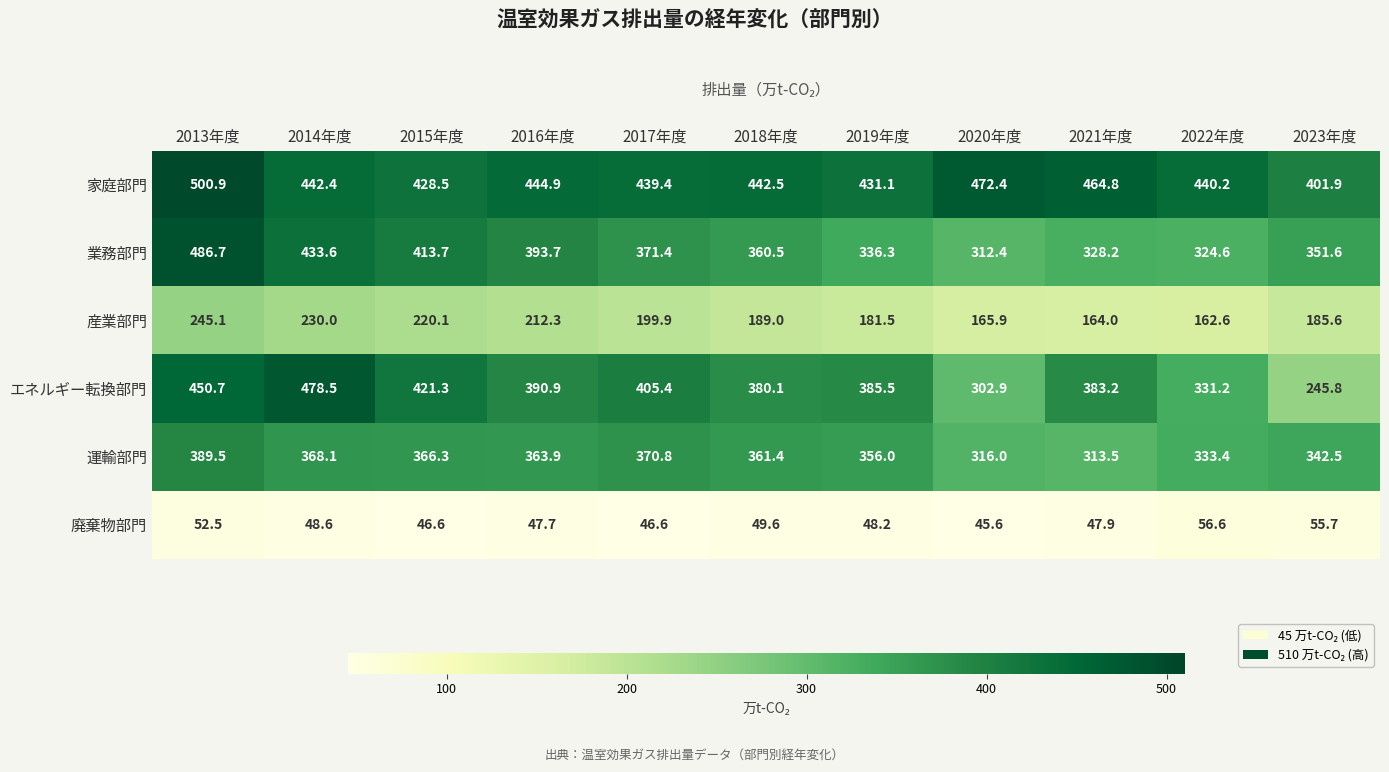

At 2019年度, list the series in order from smallest to largest.

廃棄物部門, 産業部門, 業務部門, 運輸部門, エネルギー転換部門, 家庭部門